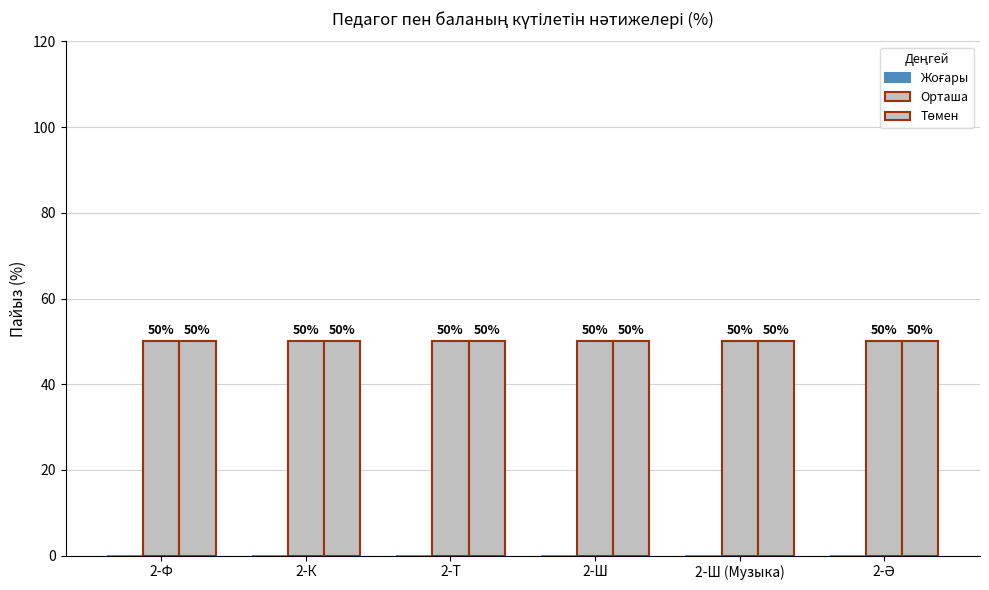

What is the label of the 3rd bar from the right?

2-Ш